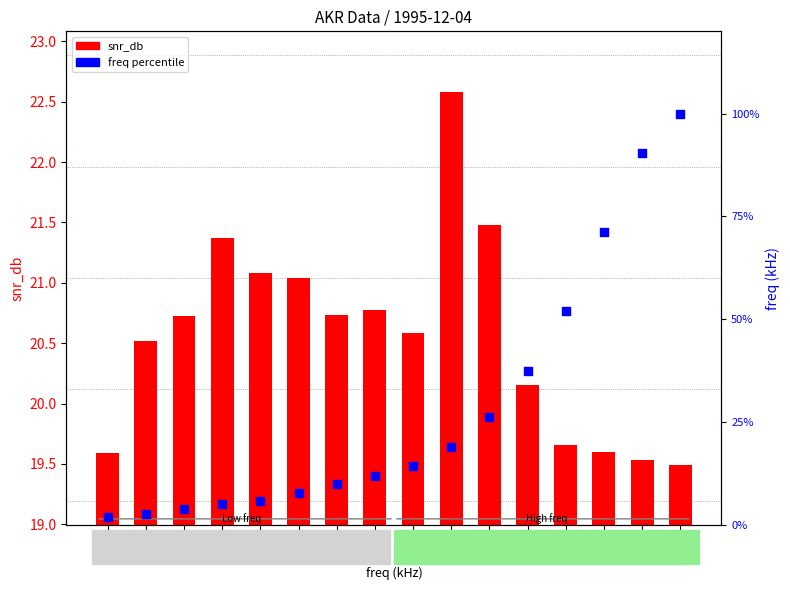

Which series reaches the minimum Y coordinate?

freq percentile